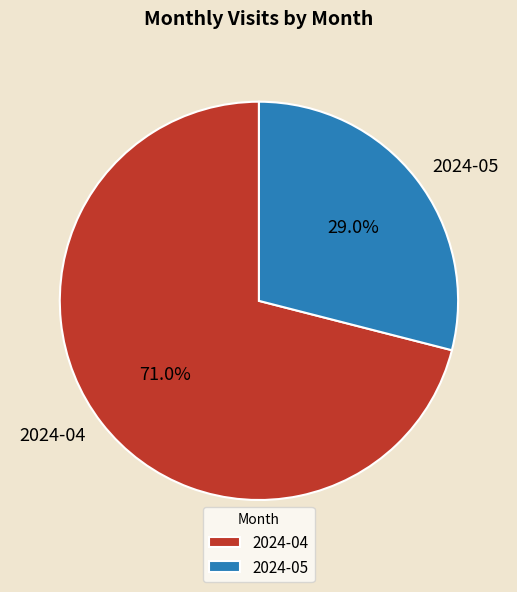

Does 2024-05 represent more than half of the total?

No